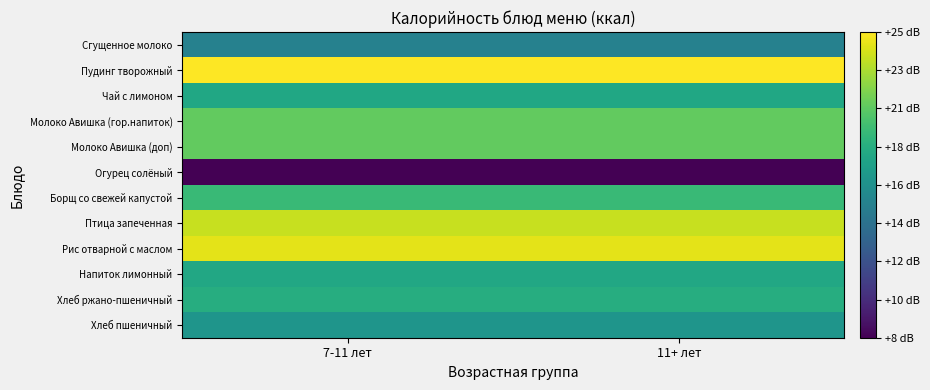

What is the total value across all series at 7-11 лет?

227.1